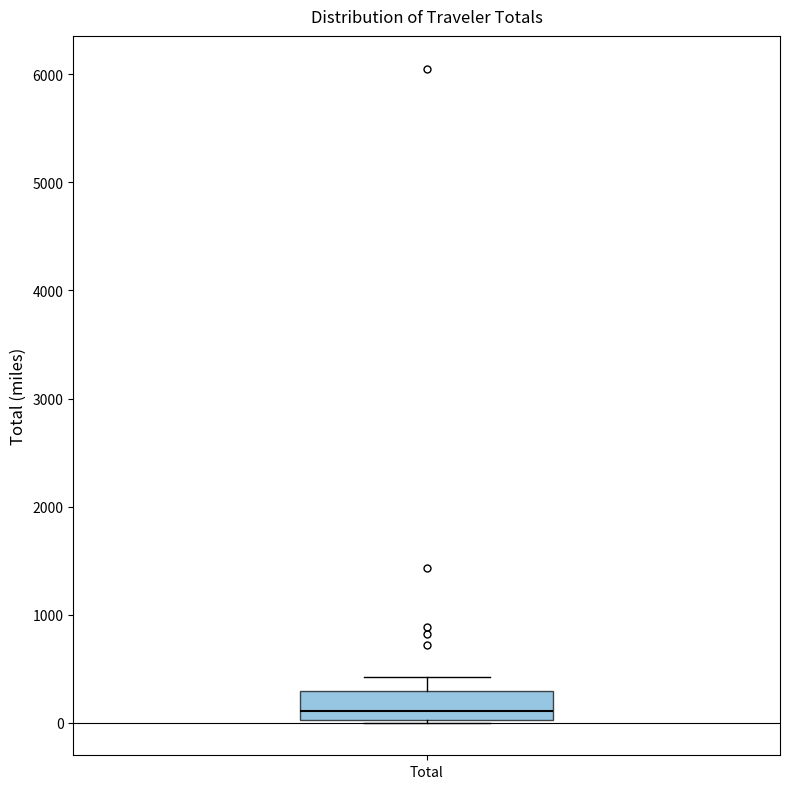

Transcribe this box plot: give where the median line is, the range the box spans, and where the two whiskers end, as read against the y-axis. The values are not printed on the chart, so give them approximately, as read against the axis.

median 100, box 0 to 300, whiskers 0 to 400